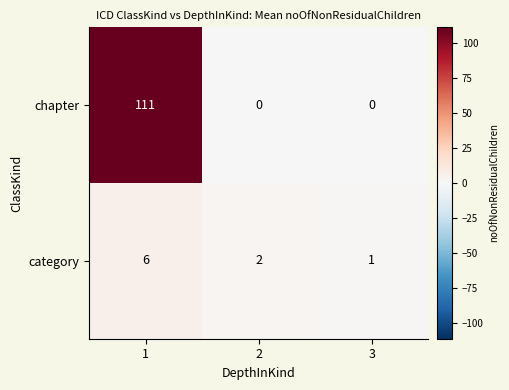

What is the maximum value shown in the chart?

111